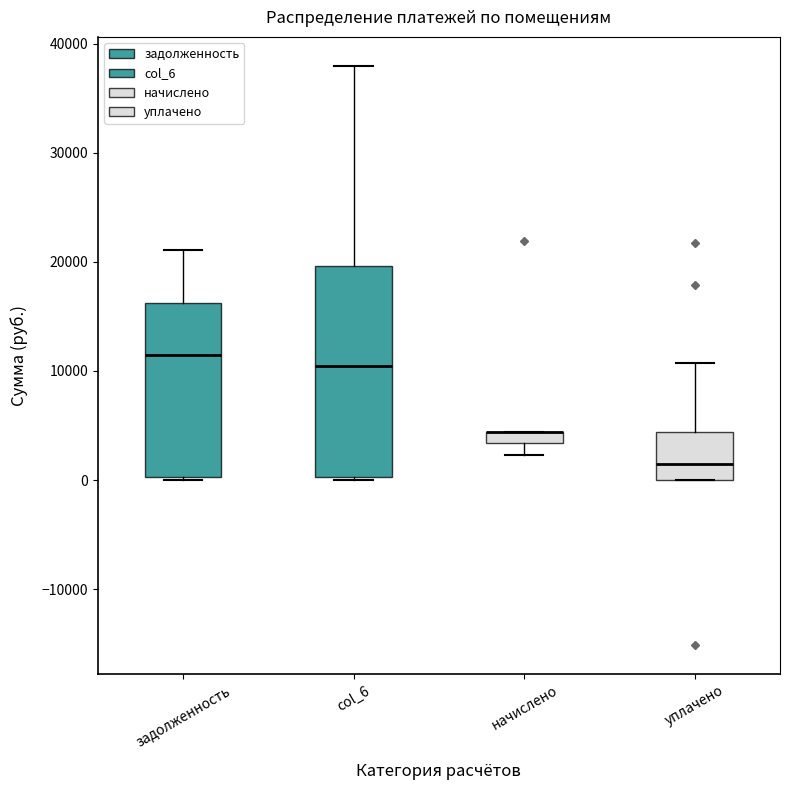

Comparing the boxes themselves (not the whiskers), which one is the tallest?

col_6